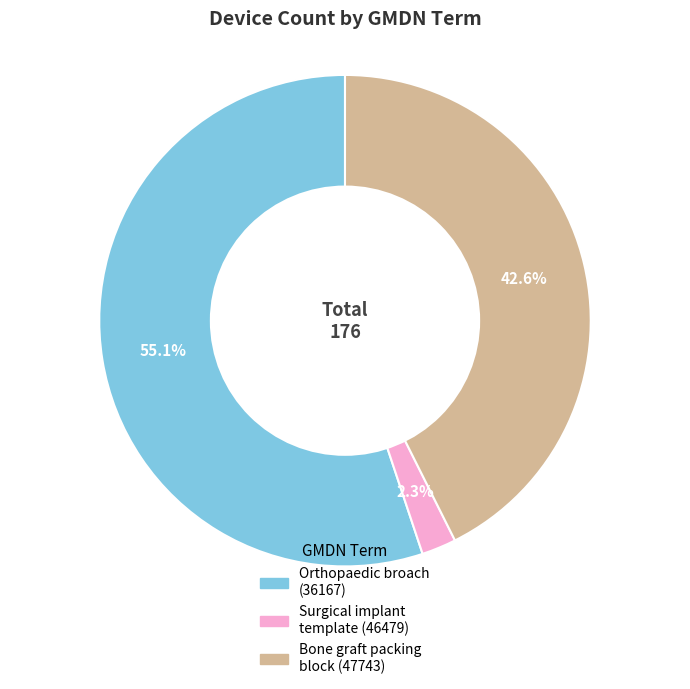

Is there any slice that represents more than half of the pie?

Yes